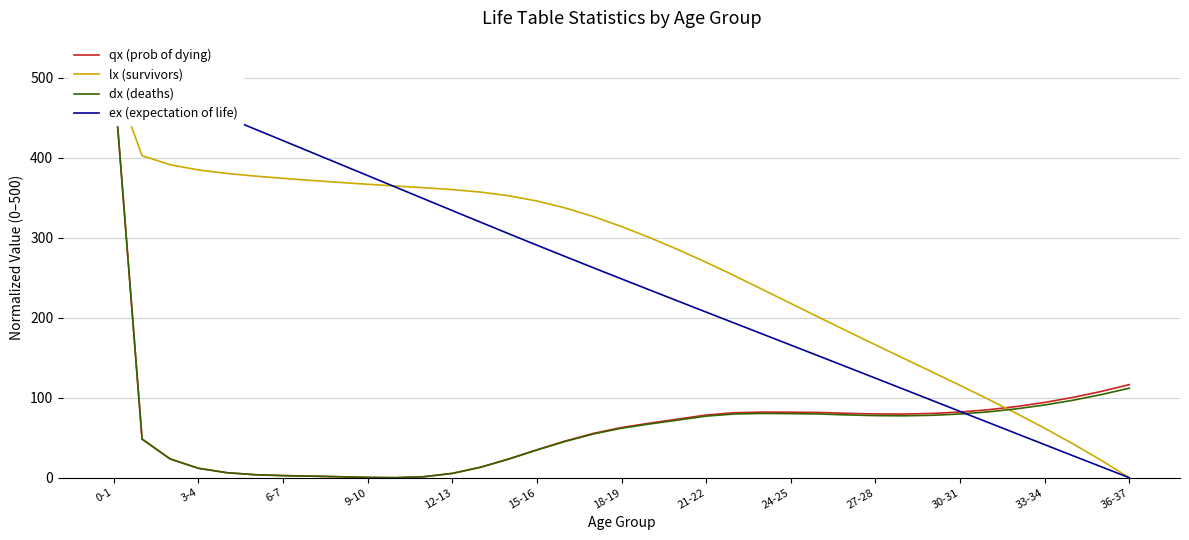

True or false: lx (survivors) has a value of 117.0 at 0-1.

False